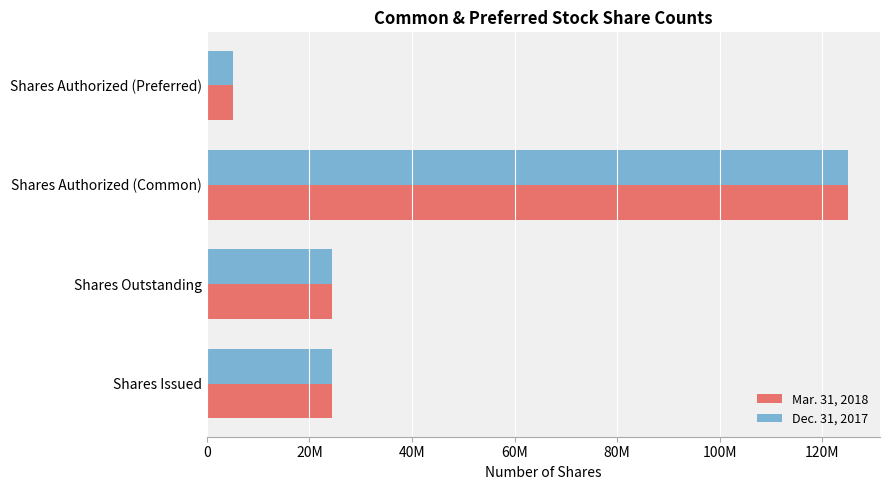

What is the maximum value shown in the chart?

125000000